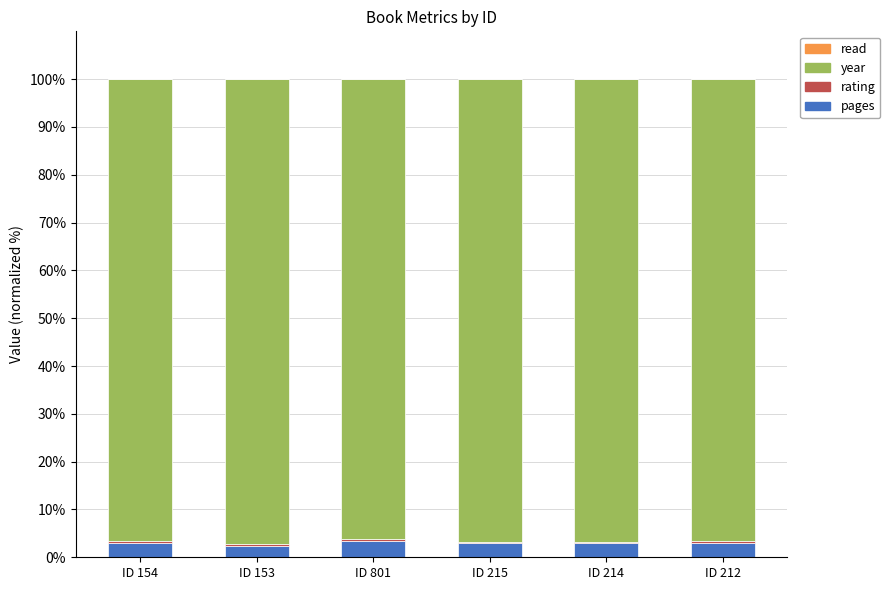

The value of pages at ID 153 is 2.3. True or false?

True